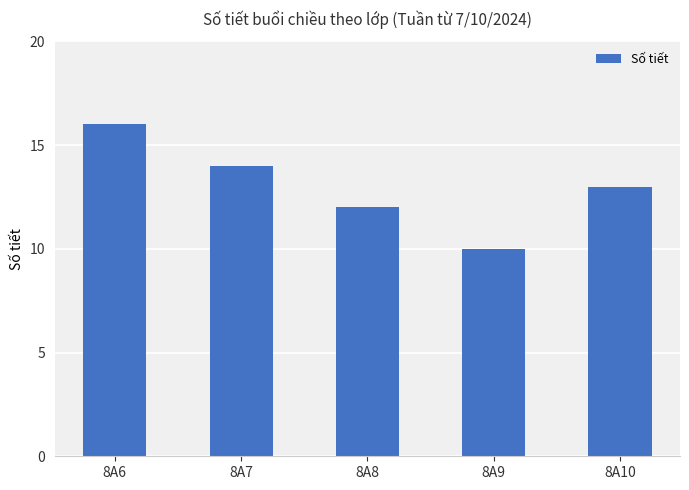

At which category does the chart reach its minimum across all series?

8A9